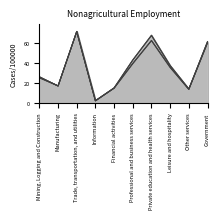

What is the average value of the Dec 2023 (Rev.) series?

34.0